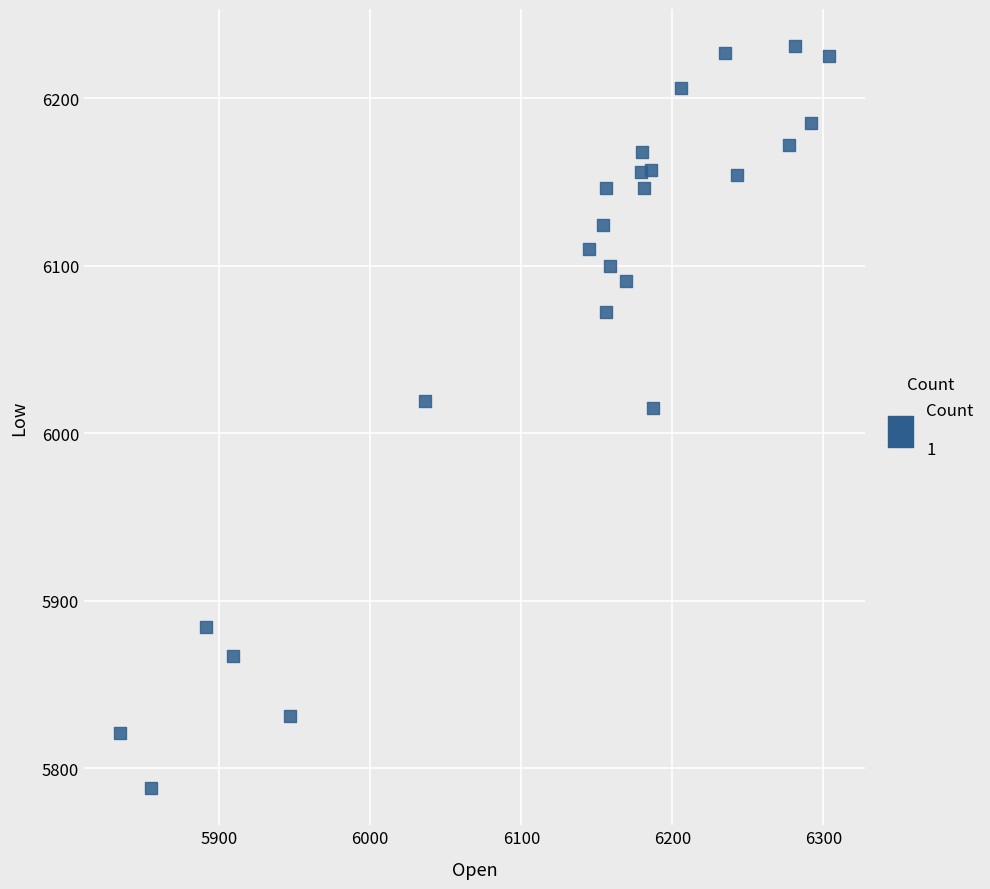

What is the range of X values (max minus min)?

470